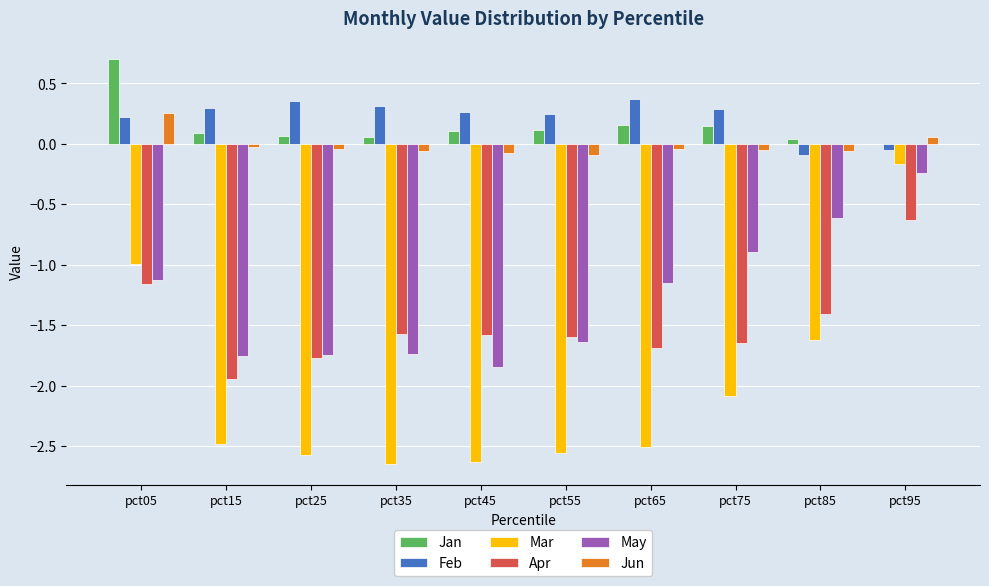

How many groups of bars are there?

10